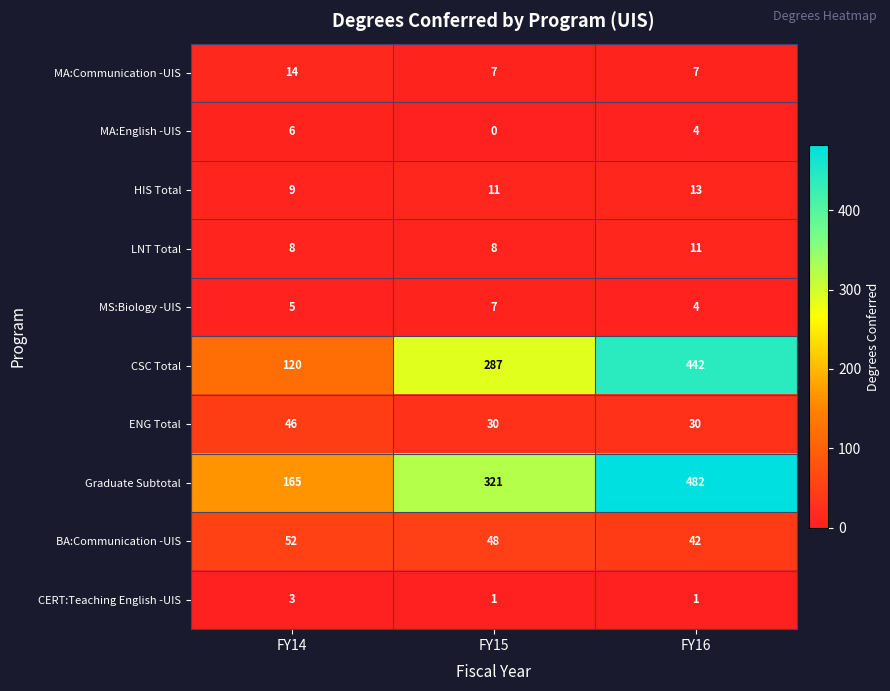

At FY14, list the series in order from smallest to largest.

CERT:Teaching English -UIS, MS:Biology -UIS, MA:English -UIS, LNT Total, HIS Total, MA:Communication -UIS, ENG Total, BA:Communication -UIS, CSC Total, Graduate Subtotal